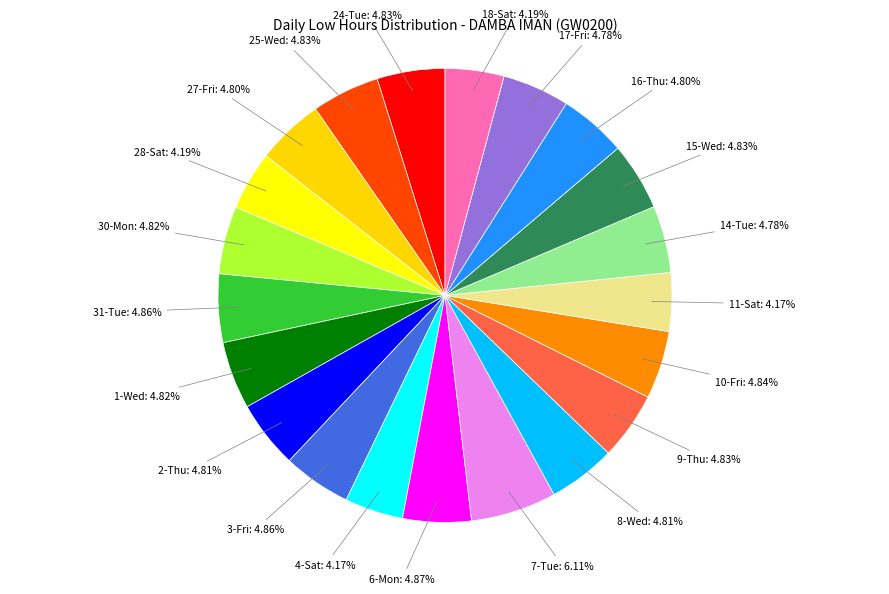

Count the number of slices in the pie.

21